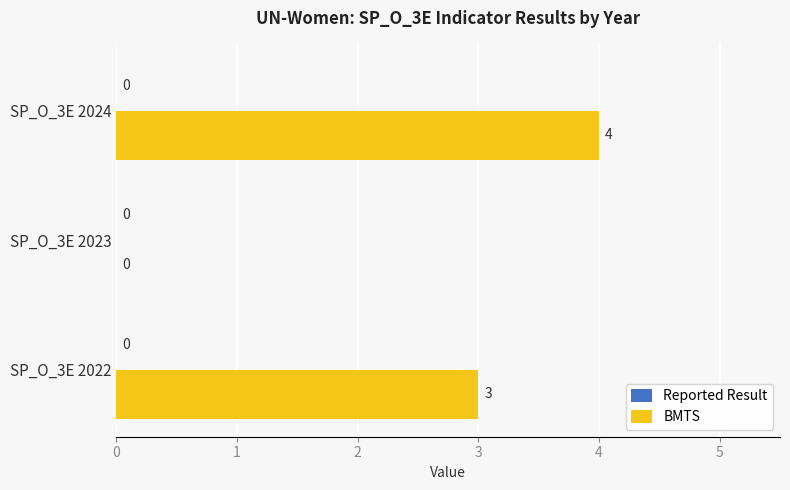

What is the change in value from SP_O_3E 2023 to SP_O_3E 2024?

+4